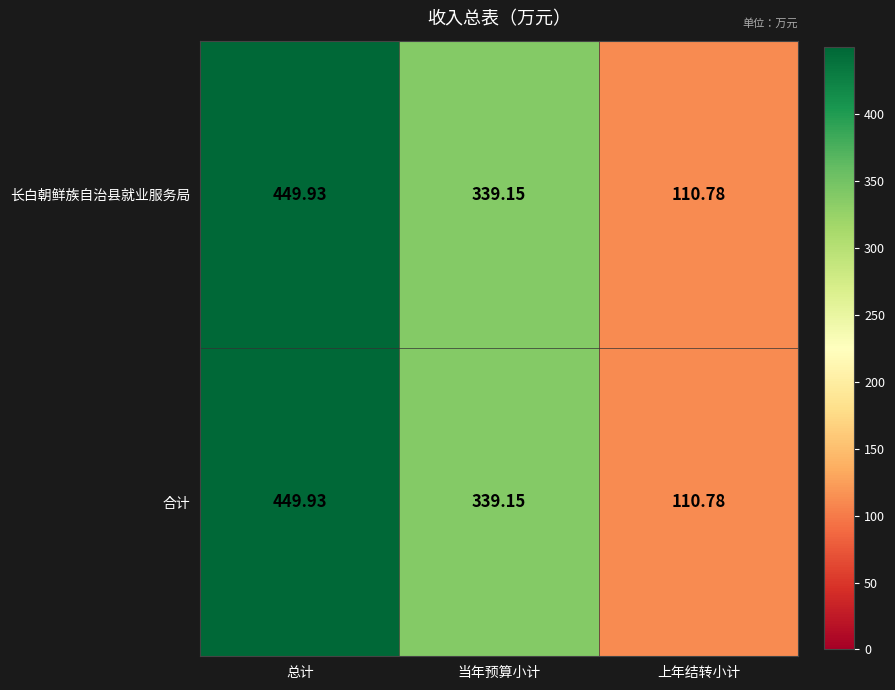

Where does the 长白朝鲜族自治县就业服务局 series first go above 339?

总计